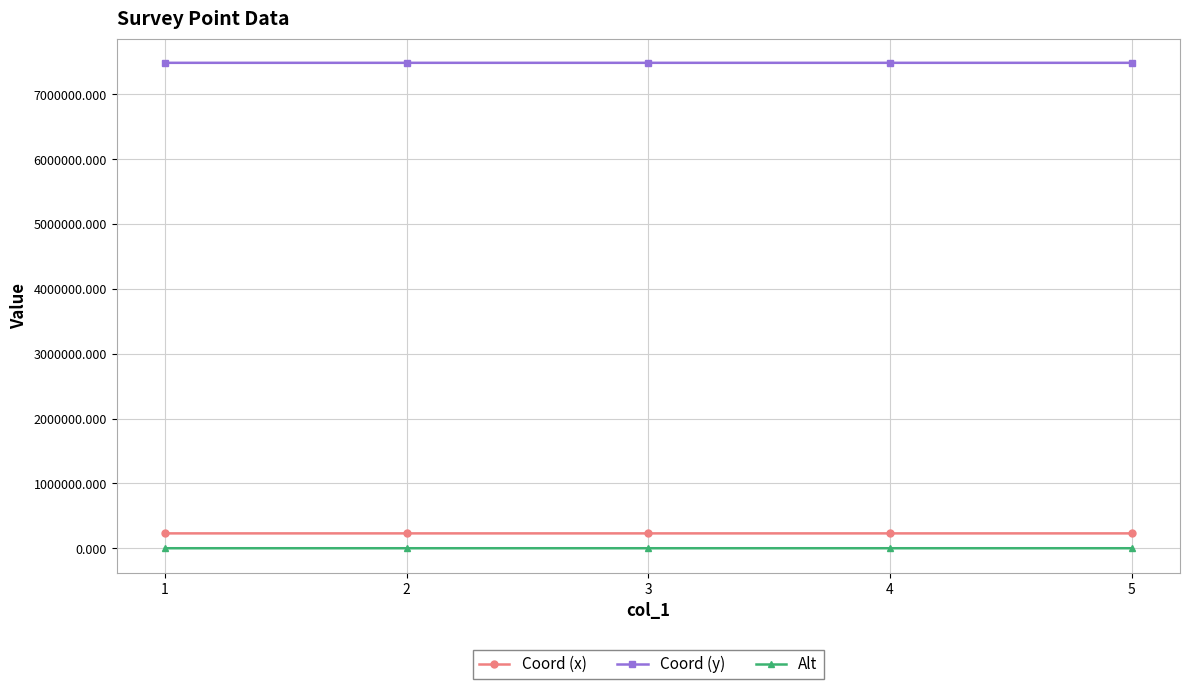

The value of Coord (y) at 4 is 7485773.5. True or false?

True